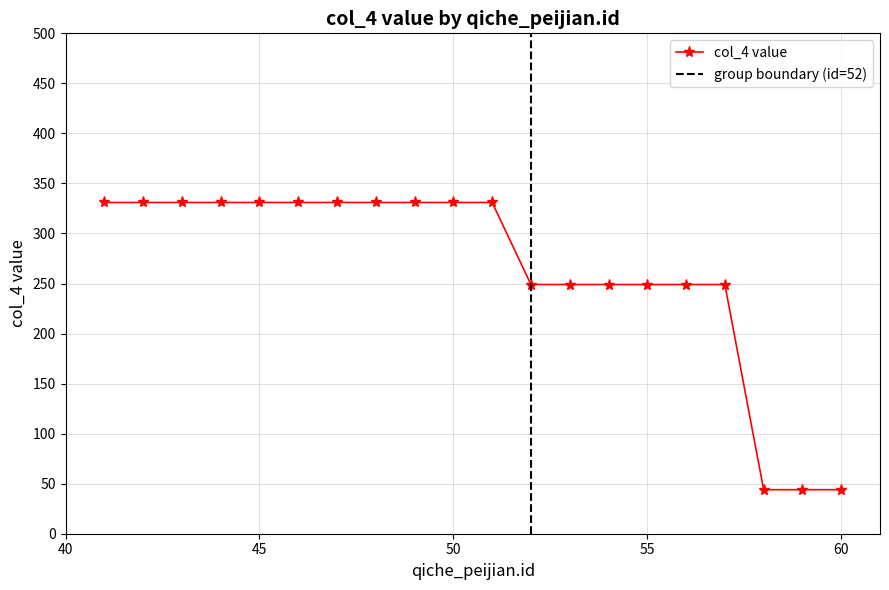

The chart shows a value of 331 at 45. True or false?

True